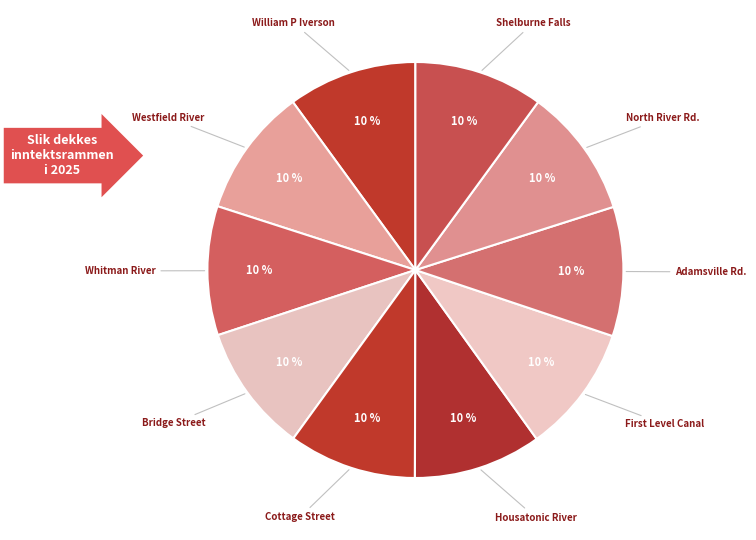

Is Bridge Street the majority of the pie?

No